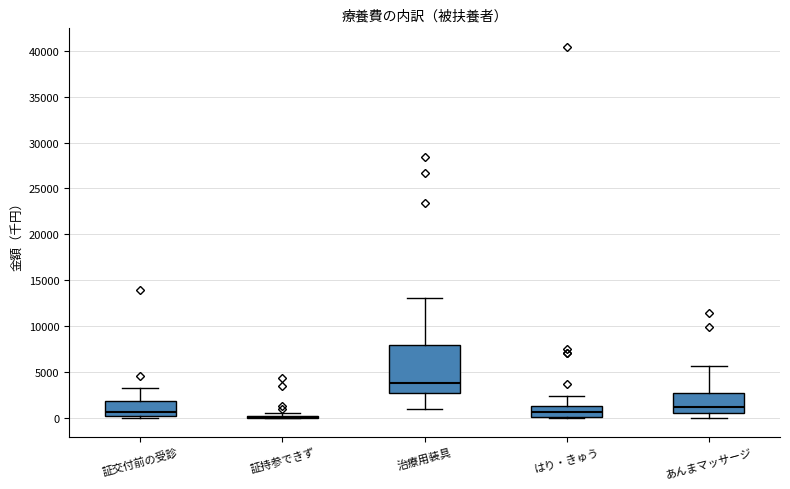

Reading left to right, transcribe this box plot: for each box, give where its median line is, the range the box spans, and where its two whiskers end, as read against the y-axis. The values are not printed on the chart, so give them approximately, as read against the axis.

証交付前の受診: median 500, box 0 to 2000, whiskers 0 (just below the box's lower edge) to 3500
証持参できず: box collapsed to a line at 0, whiskers 0 to 500
治療用装具: median 4000, box 2500 to 8000, whiskers 1000 to 13000
はり・きゅう: median 500, box 0 to 1500, whiskers 0 (just below the box's lower edge) to 2500
あんまマッサージ: median 1000, box 500 to 3000, whiskers 0 to 5500